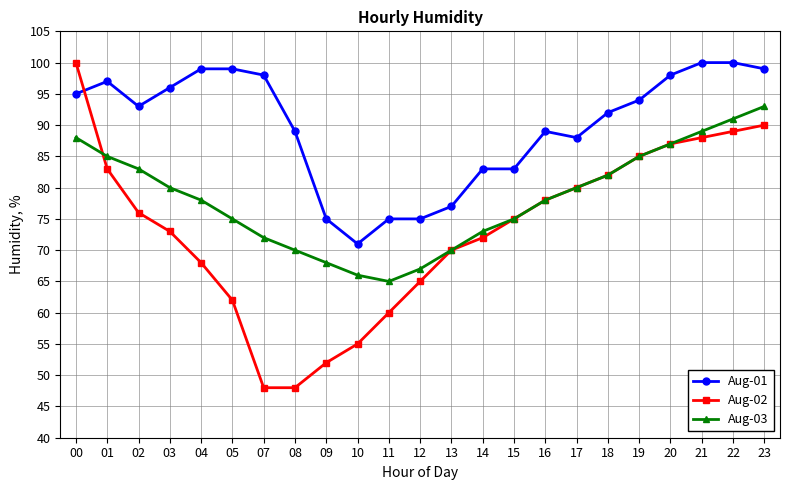

What is the value of the Aug-01 point at the 11th from the left?

75